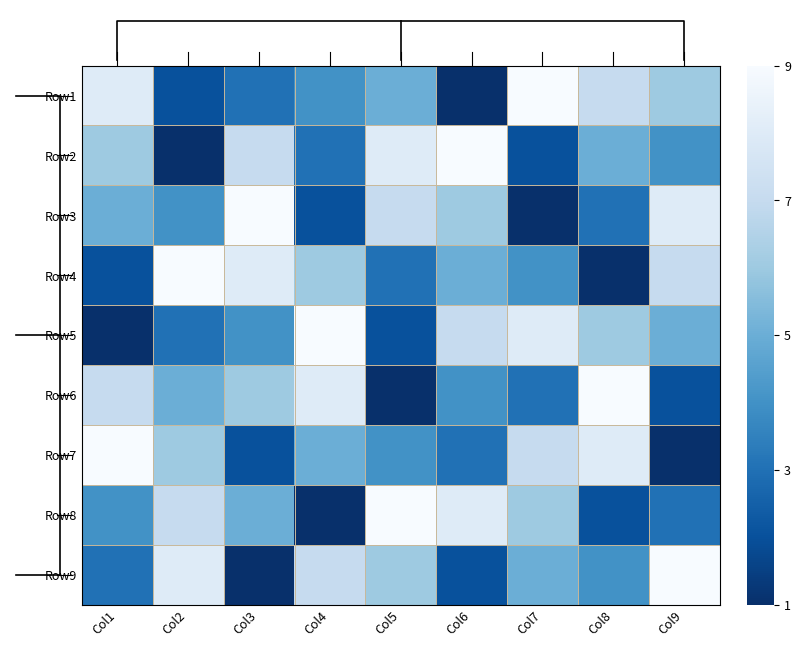

How many Row1 values are between 3 and 7?

5